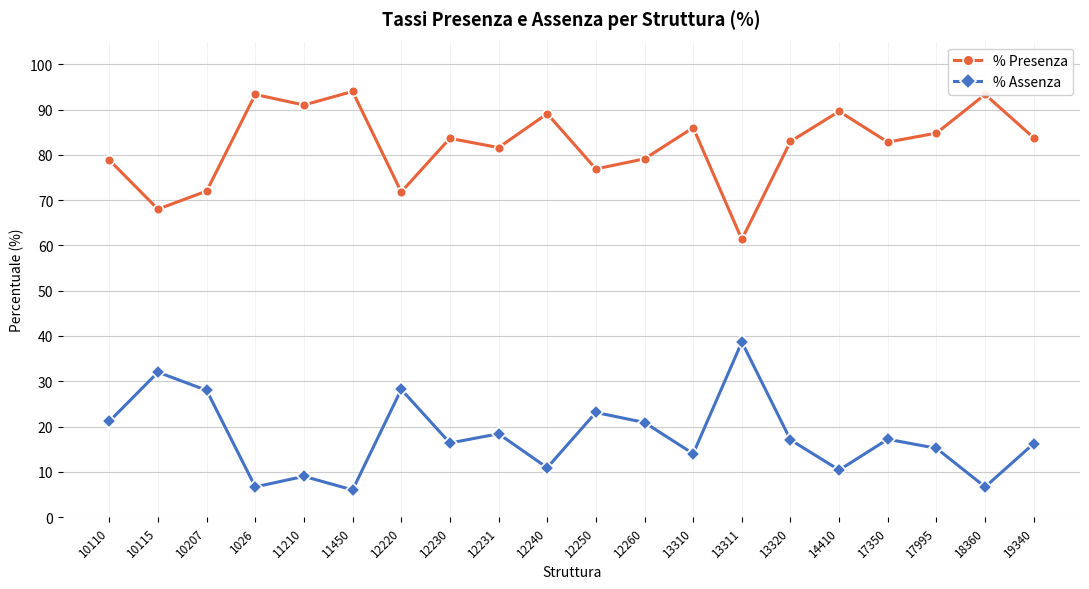

How many interior local peaks does the % Presenza series have?

7